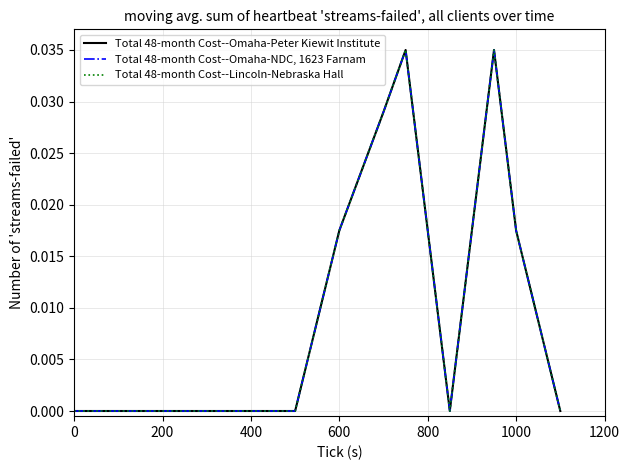

Is this an area chart (filled region under the line)?

No